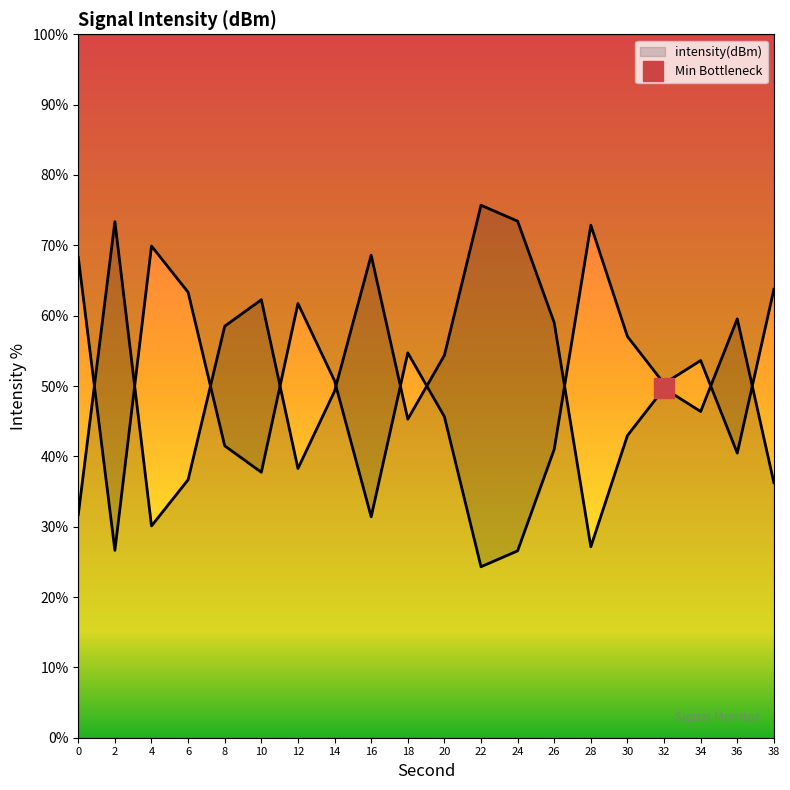

How many interior local valleys (lower than both neighbors) does the data have?

5